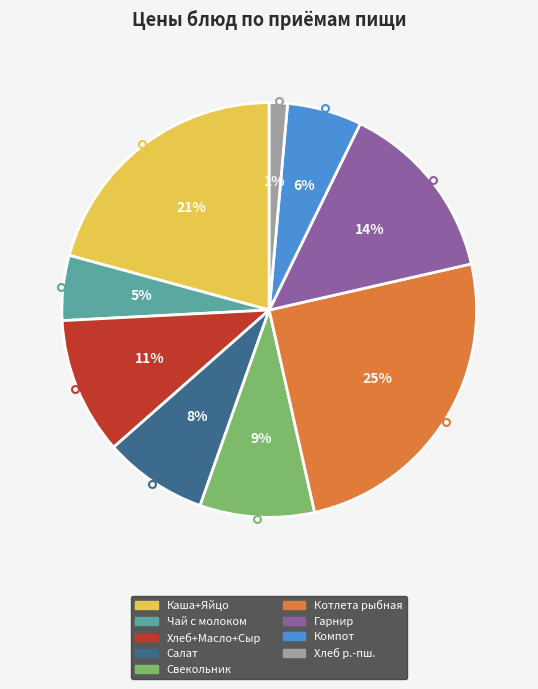

Does any single category account for the majority?

No